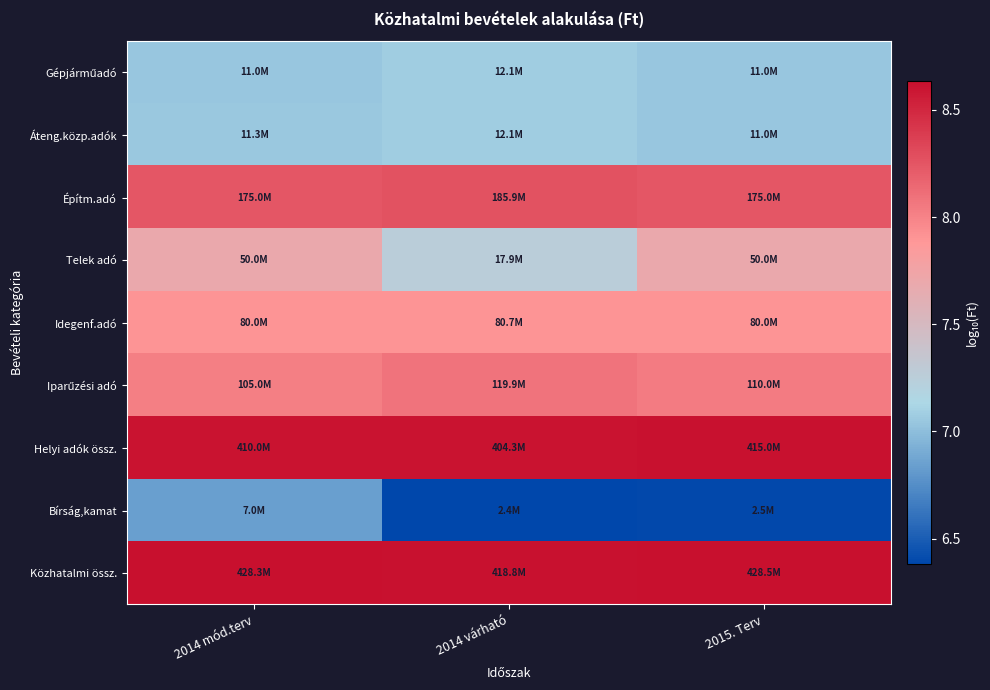

List the series in order of their peak value, lowest first.

Bírság,kamat, Gépjárműadó, Áteng.közp.adók, Telek adó, Idegenf.adó, Iparűzési adó, Építm.adó, Helyi adók össz., Közhatalmi össz.